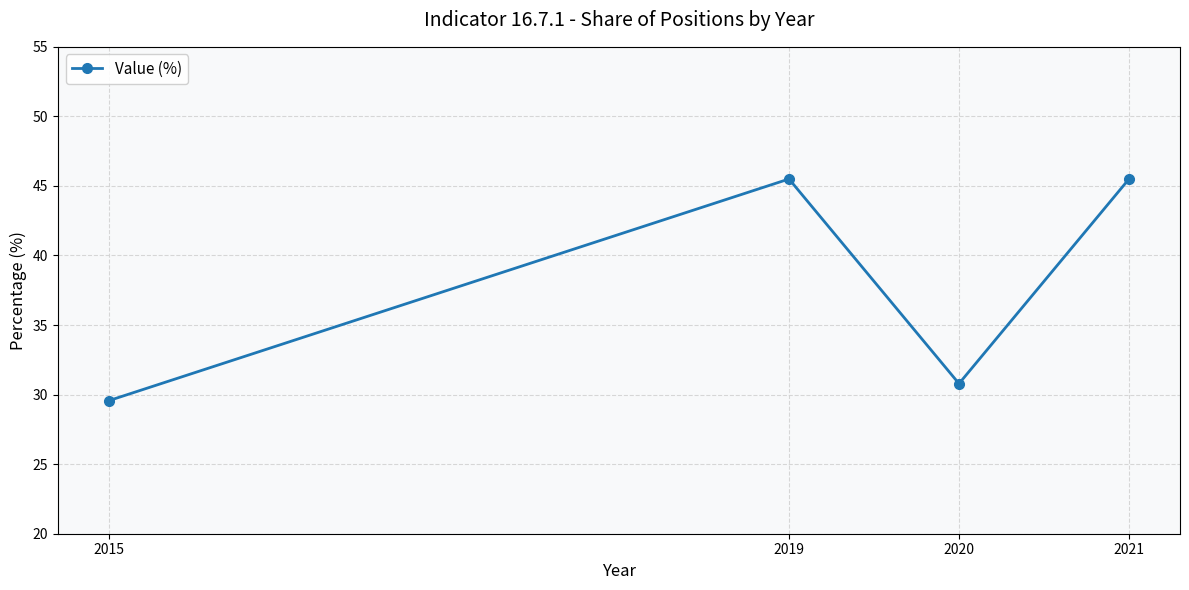

What value does the data have at 2021?

45.5